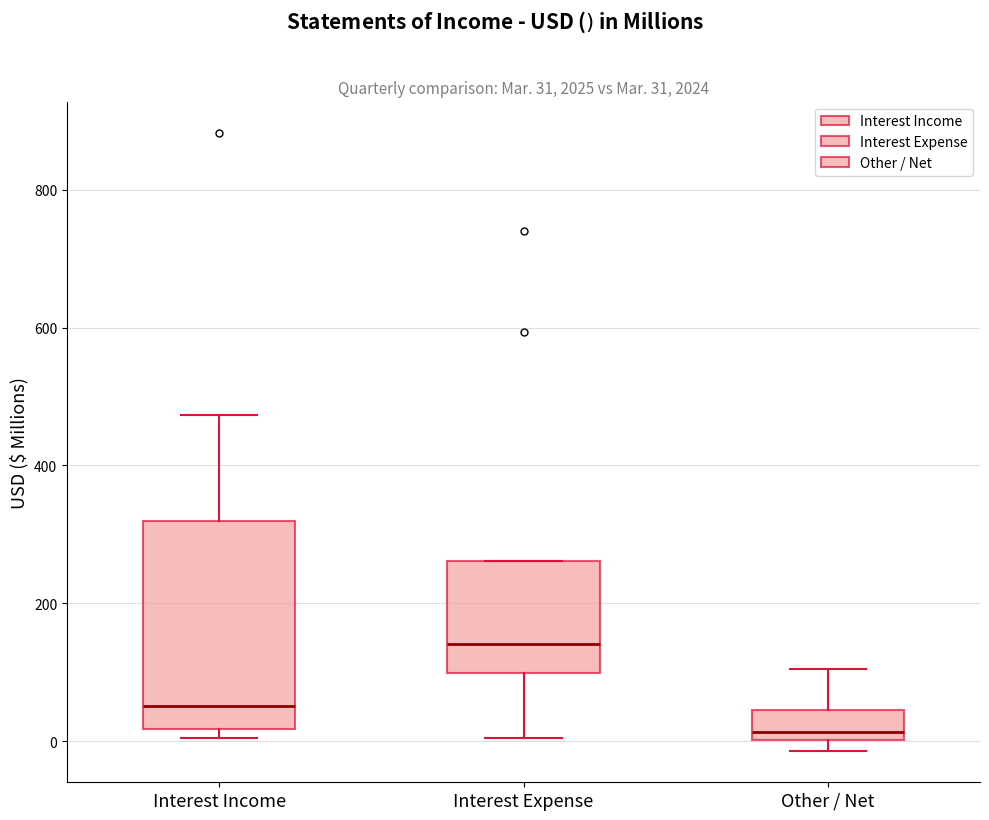

Which box's median line is the highest?

Interest Expense